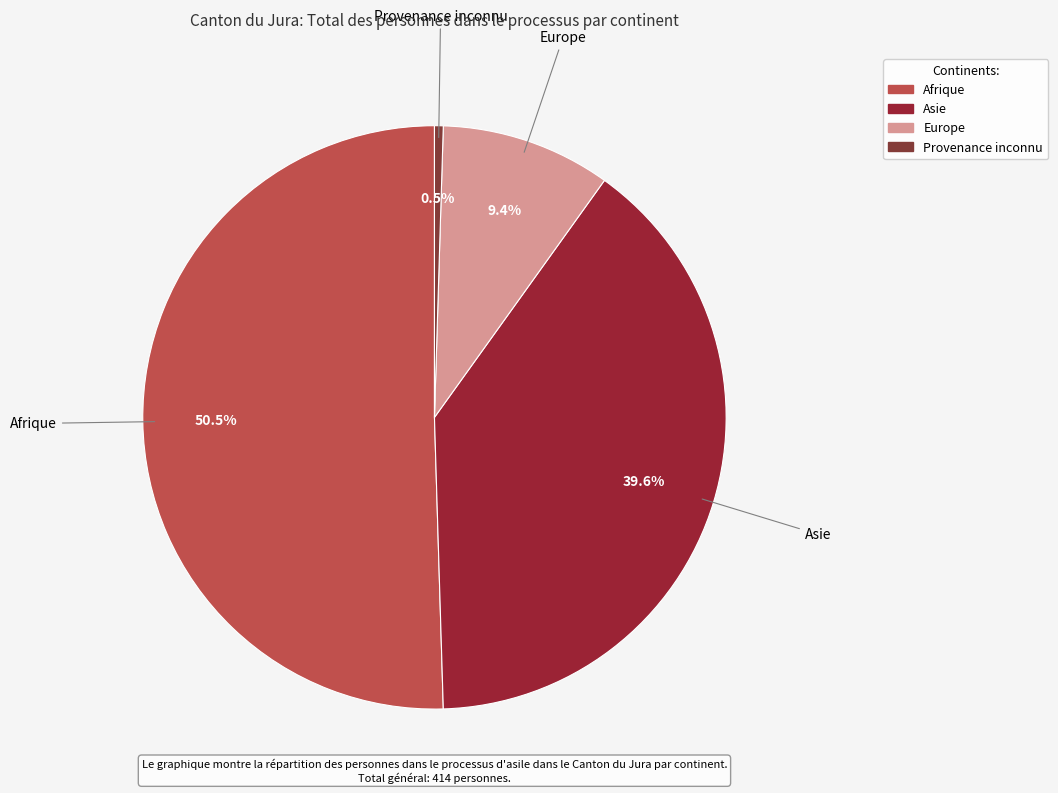

To the nearest percent, what is the average slice percentage?

25%